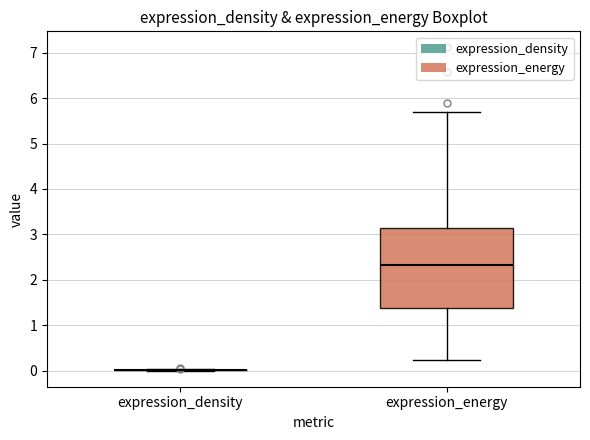

Comparing the boxes themselves (not the whiskers), which one is the tallest?

expression_energy